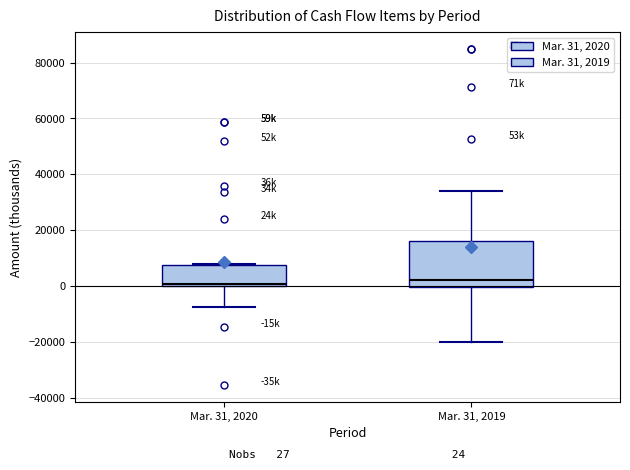

Comparing the boxes themselves (not the whiskers), which one is the tallest?

Mar. 31, 2019